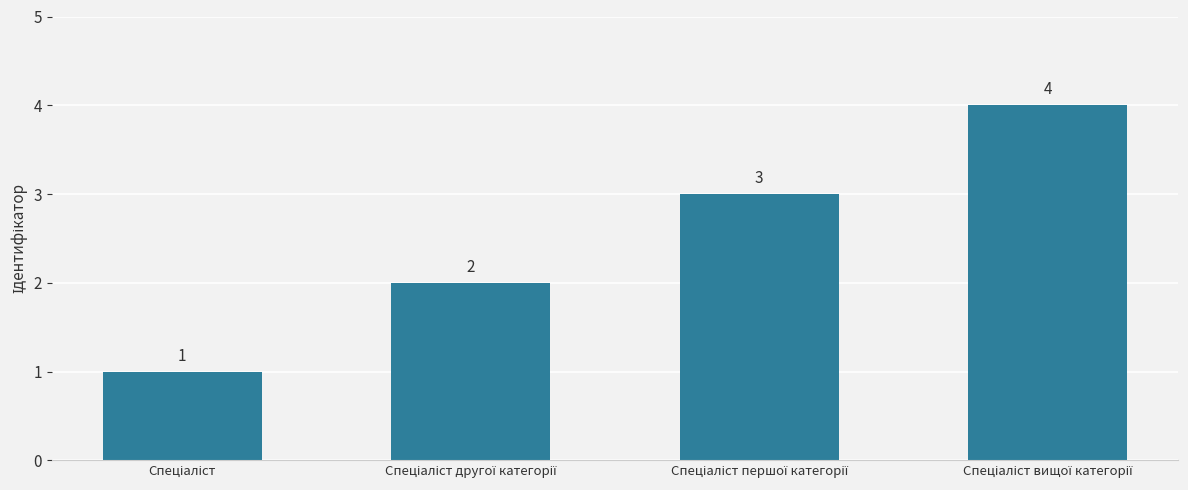

What is the value of the 3rd bar from the left?

3